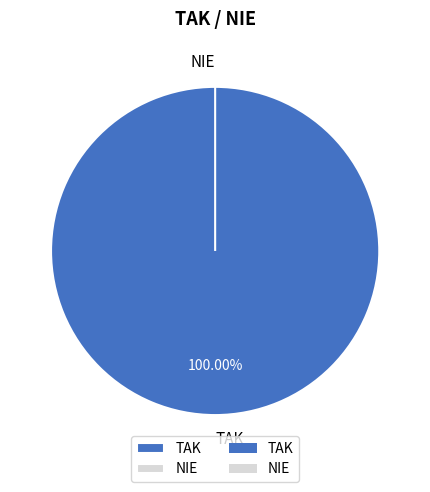

Which category has the smallest portion of the pie?

NIE